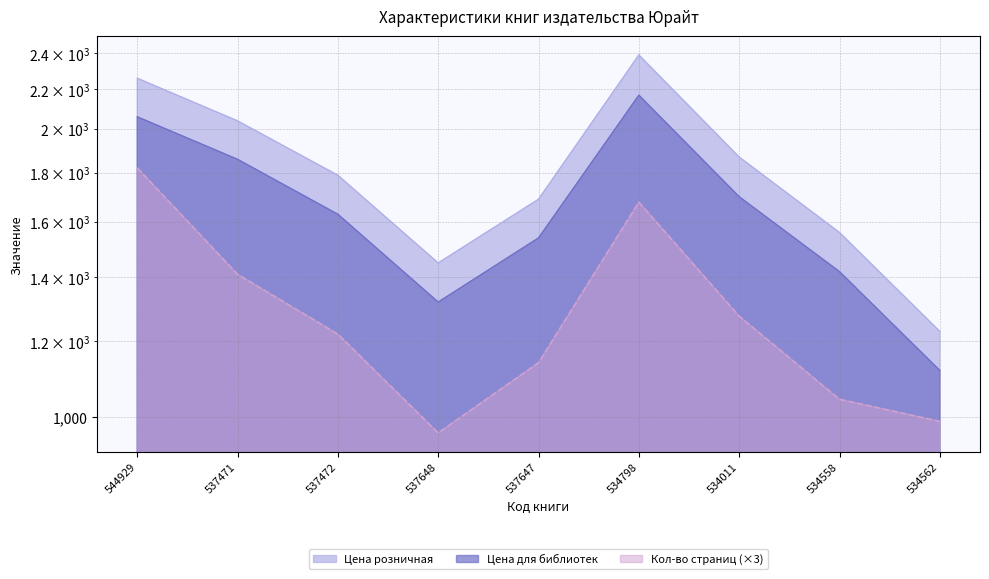

What is the difference between the highest and lowest values at 534798?

712